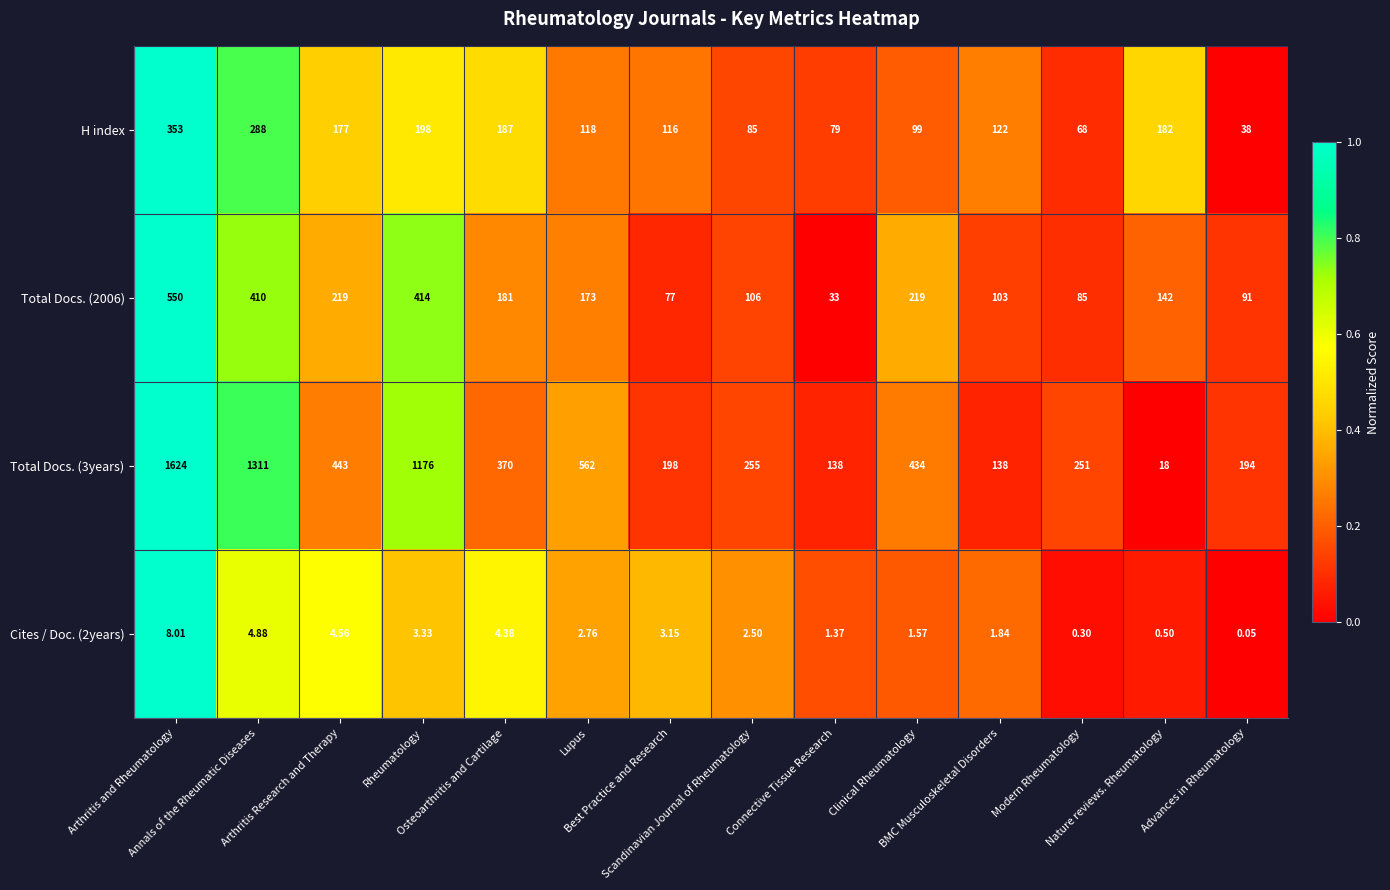

Reading left to right, list all the values displayed in this chart.

H index: Arthritis and Rheumatology=353.0	Annals of the Rheumatic Diseases=288.0	Arthritis Research and Therapy=177.0	Rheumatology=198.0	Osteoarthritis and Cartilage=187.0	Lupus=118.0	Best Practice and Research=116.0	Scandinavian Journal of Rheumatology=85.0	Connective Tissue Research=79.0	Clinical Rheumatology=99.0	BMC Musculoskeletal Disorders=122.0	Modern Rheumatology=68.0	Nature reviews. Rheumatology=182.0	Advances in Rheumatology=38.0
Total Docs. (2006): Arthritis and Rheumatology=550.0	Annals of the Rheumatic Diseases=410.0	Arthritis Research and Therapy=219.0	Rheumatology=414.0	Osteoarthritis and Cartilage=181.0	Lupus=173.0	Best Practice and Research=77.0	Scandinavian Journal of Rheumatology=106.0	Connective Tissue Research=33.0	Clinical Rheumatology=219.0	BMC Musculoskeletal Disorders=103.0	Modern Rheumatology=85.0	Nature reviews. Rheumatology=142.0	Advances in Rheumatology=91.0
Total Docs. (3years): Arthritis and Rheumatology=1624.0	Annals of the Rheumatic Diseases=1311.0	Arthritis Research and Therapy=443.0	Rheumatology=1176.0	Osteoarthritis and Cartilage=370.0	Lupus=562.0	Best Practice and Research=198.0	Scandinavian Journal of Rheumatology=255.0	Connective Tissue Research=138.0	Clinical Rheumatology=434.0	BMC Musculoskeletal Disorders=138.0	Modern Rheumatology=251.0	Nature reviews. Rheumatology=18.0	Advances in Rheumatology=194.0
Cites / Doc. (2years): Arthritis and Rheumatology=8.0	Annals of the Rheumatic Diseases=4.9	Arthritis Research and Therapy=4.6	Rheumatology=3.3	Osteoarthritis and Cartilage=4.4	Lupus=2.8	Best Practice and Research=3.1	Scandinavian Journal of Rheumatology=2.5	Connective Tissue Research=1.4	Clinical Rheumatology=1.6	BMC Musculoskeletal Disorders=1.8	Modern Rheumatology=0.3	Nature reviews. Rheumatology=0.5	Advances in Rheumatology=0.1